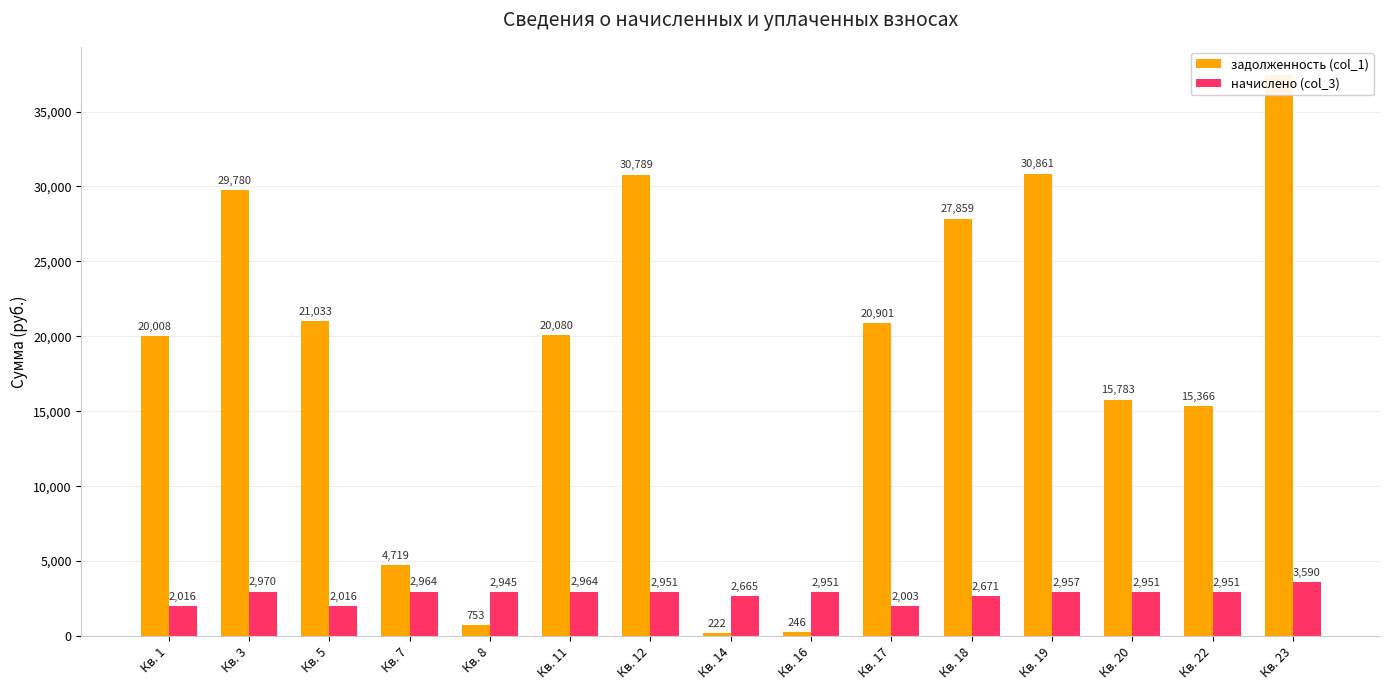

Does the chart contain stacked bars?

No